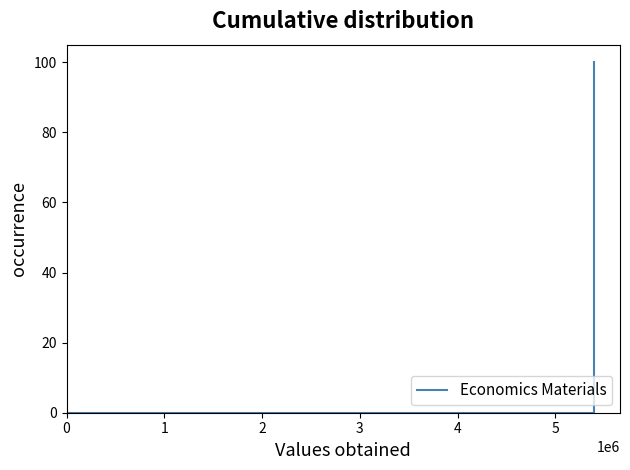

How many categories are shown in the chart?

15